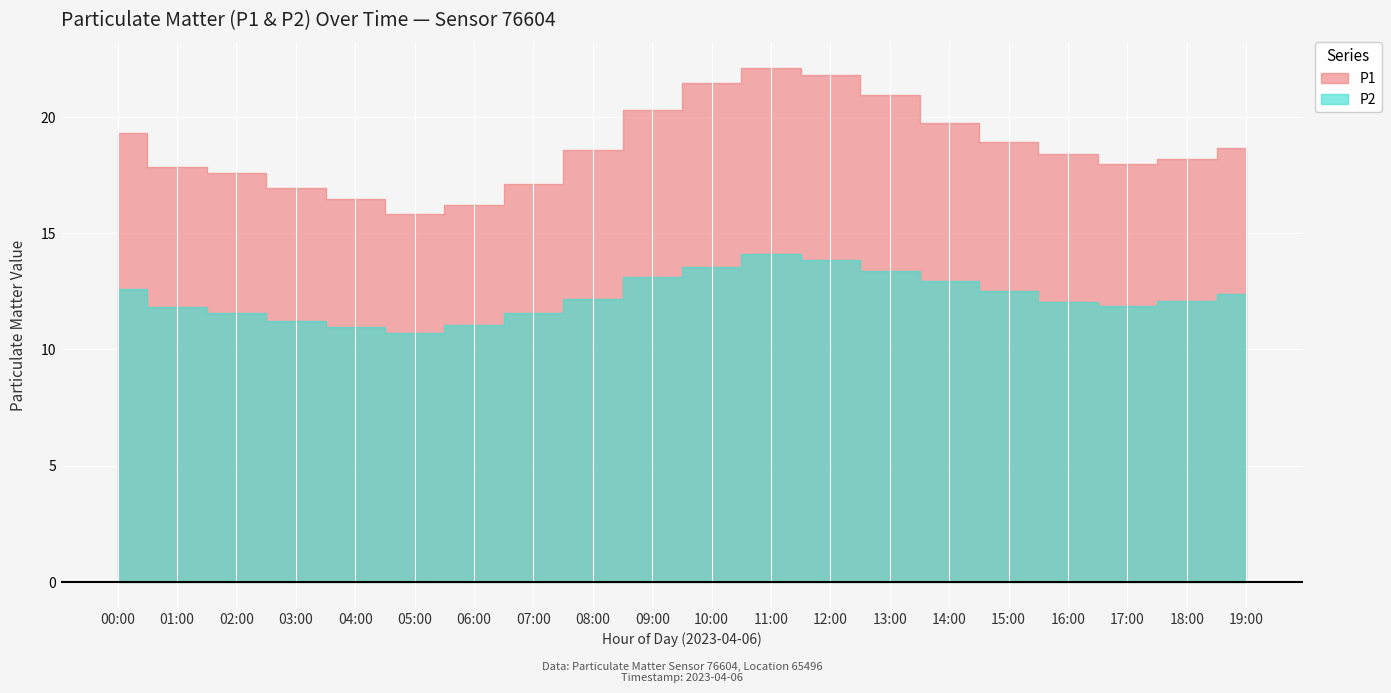

What is the label of the 13th point from the left?

12:00